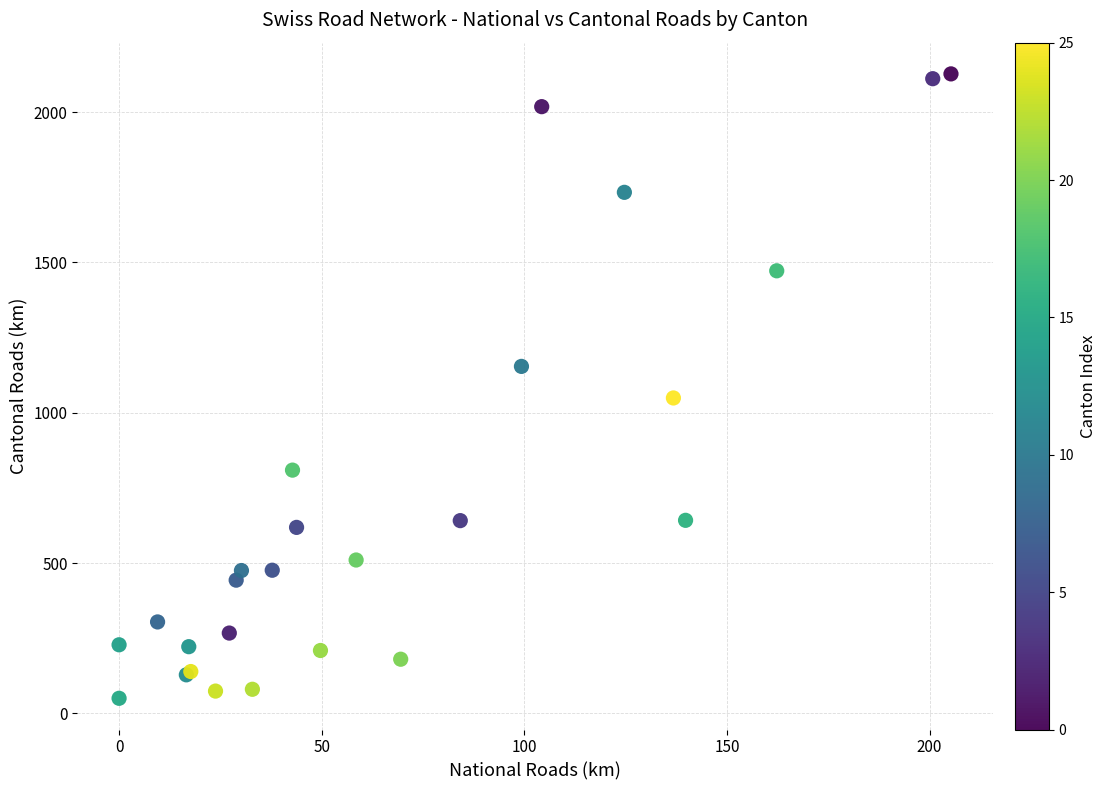

What Y value in the scatter plot is closest to 1088?

1049.0